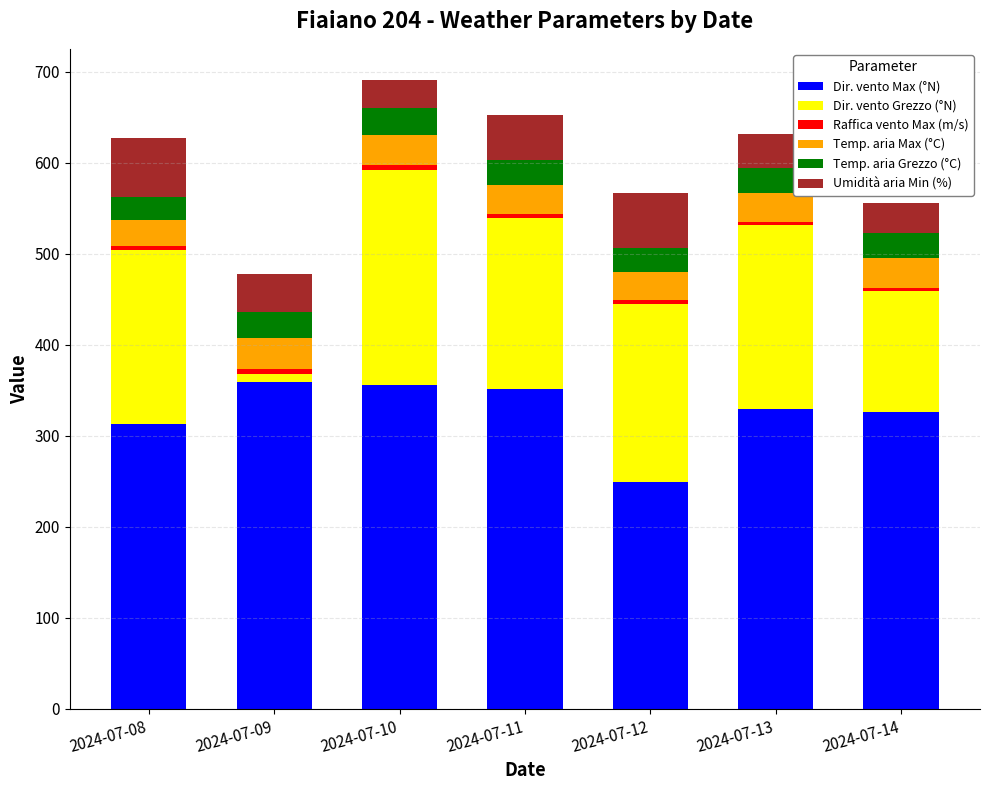

The value of Dir. vento Max (°N) at 2024-07-10 is 356.0. True or false?

True